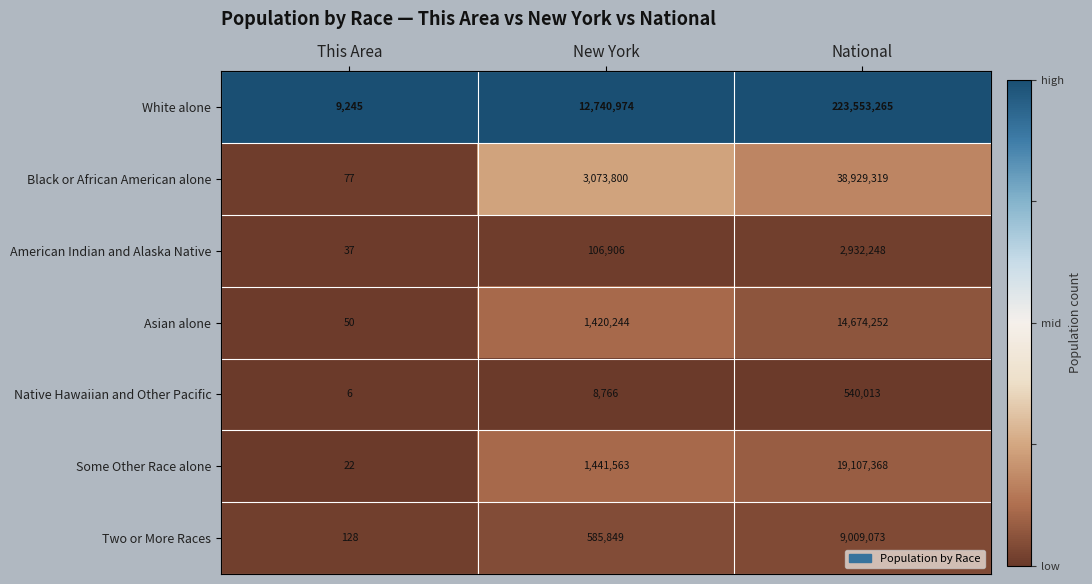

Reading left to right, list all the values displayed in this chart.

White alone: This Area=9245	New York=12740974	National=223553265
Black or African American alone: This Area=77	New York=3073800	National=38929319
American Indian and Alaska Native: This Area=37	New York=106906	National=2932248
Asian alone: This Area=50	New York=1420244	National=14674252
Native Hawaiian and Other Pacific: This Area=6	New York=8766	National=540013
Some Other Race alone: This Area=22	New York=1441563	National=19107368
Two or More Races: This Area=128	New York=585849	National=9009073